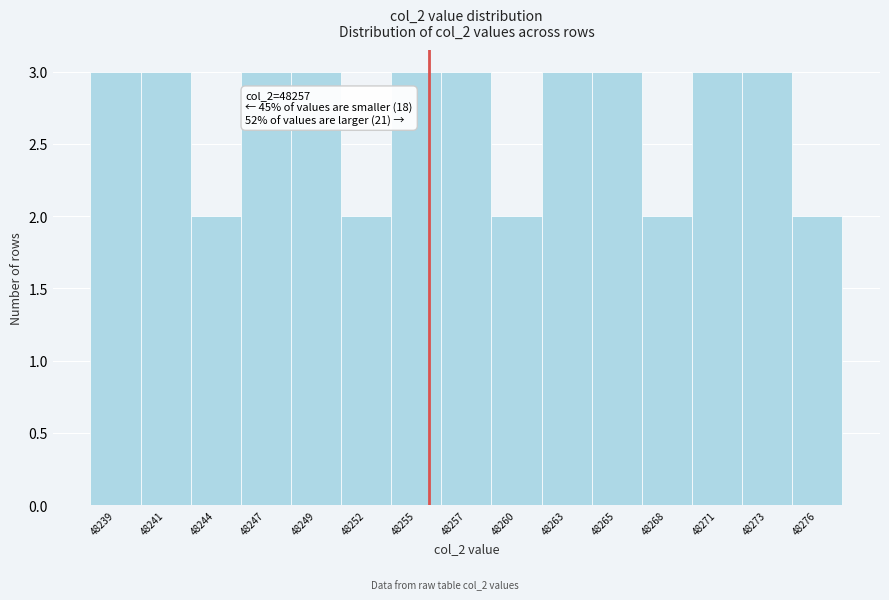

Reading left to right, what are all the values shown in this chart?

3	3	2	3	3	2	3	3	2	3	3	2	3	3	2